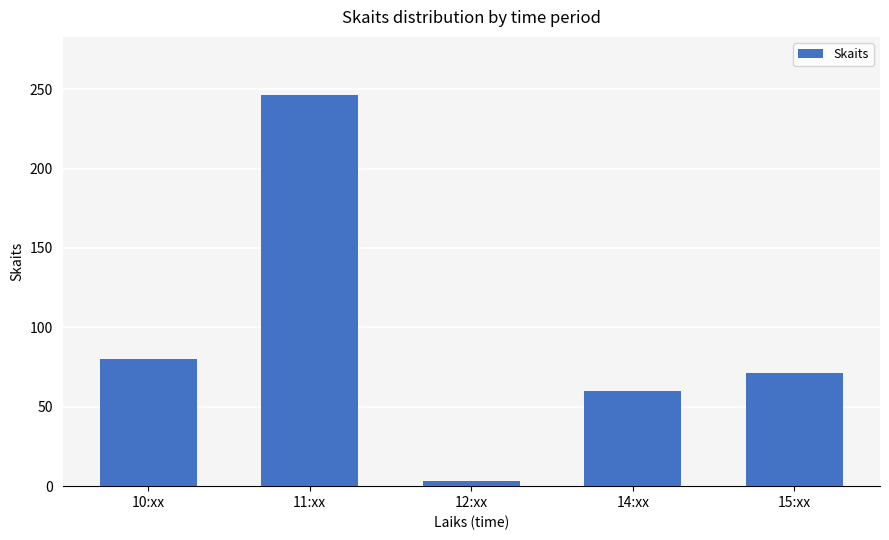

What is the maximum value shown in the chart?

246